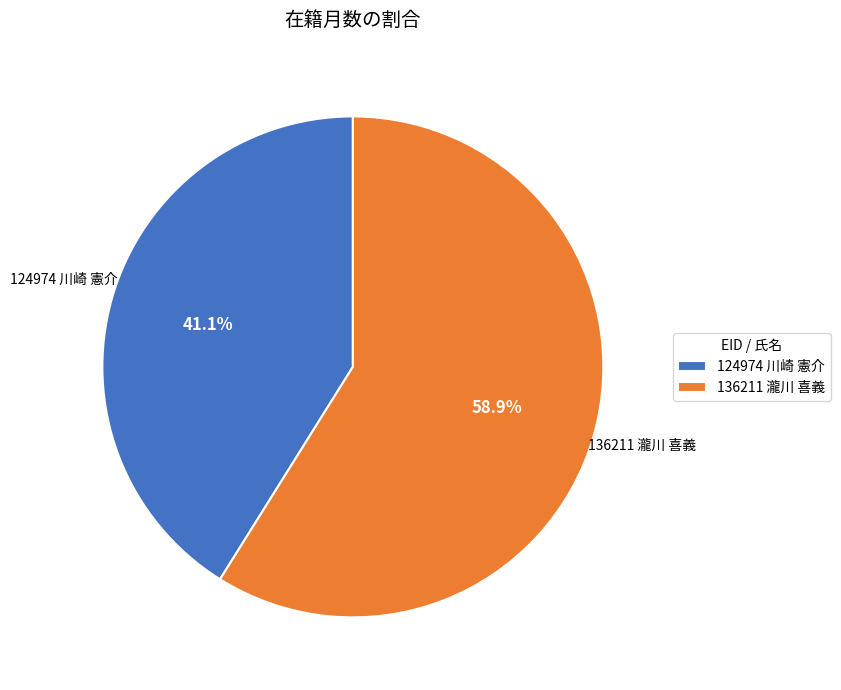

Is it true that 136211 瀧川 喜義 is 59% of the pie?

True